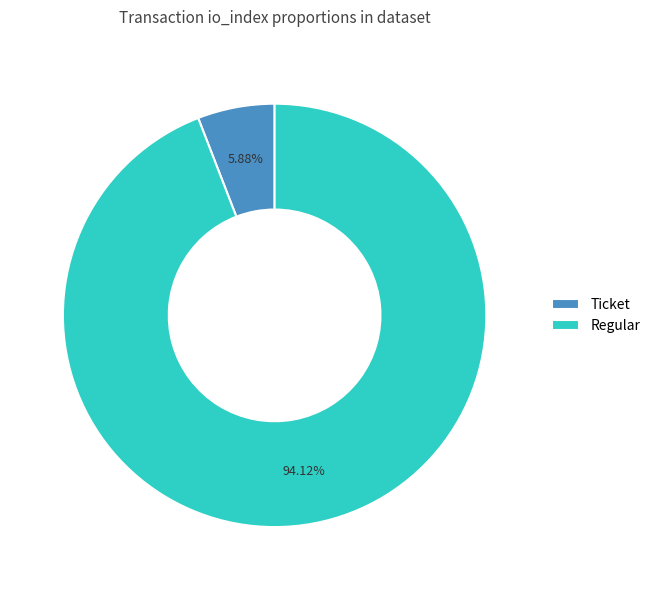

How many segments does this pie chart have?

2